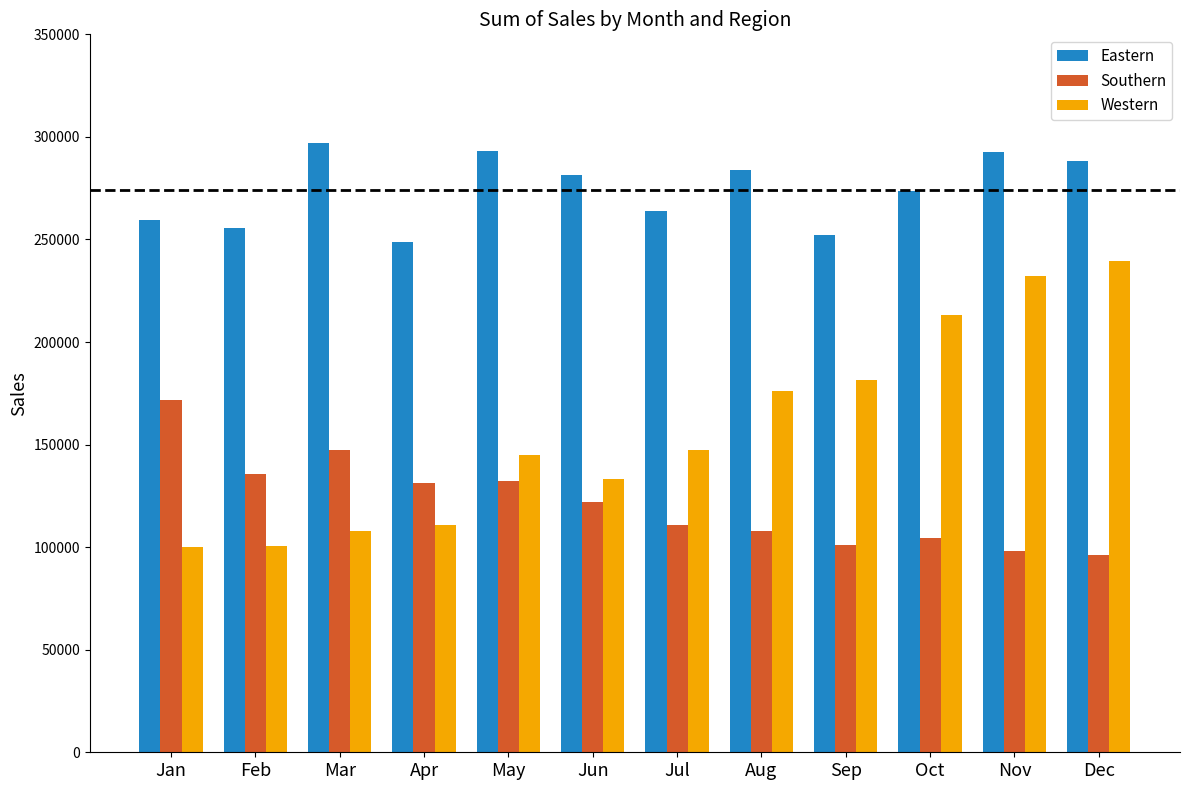

What is the total value across all series at Jun?

536950